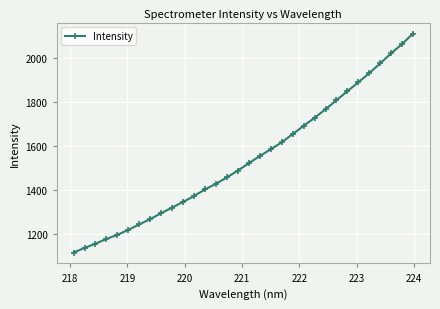

What is the greatest value displayed?

2113.3